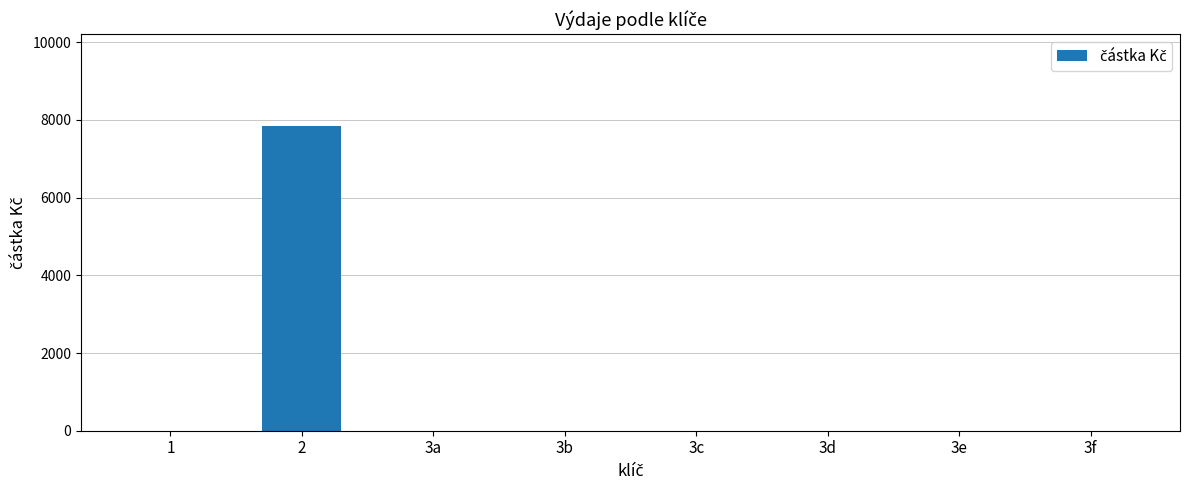

What is the change in value from 2 to 3d?

-7850